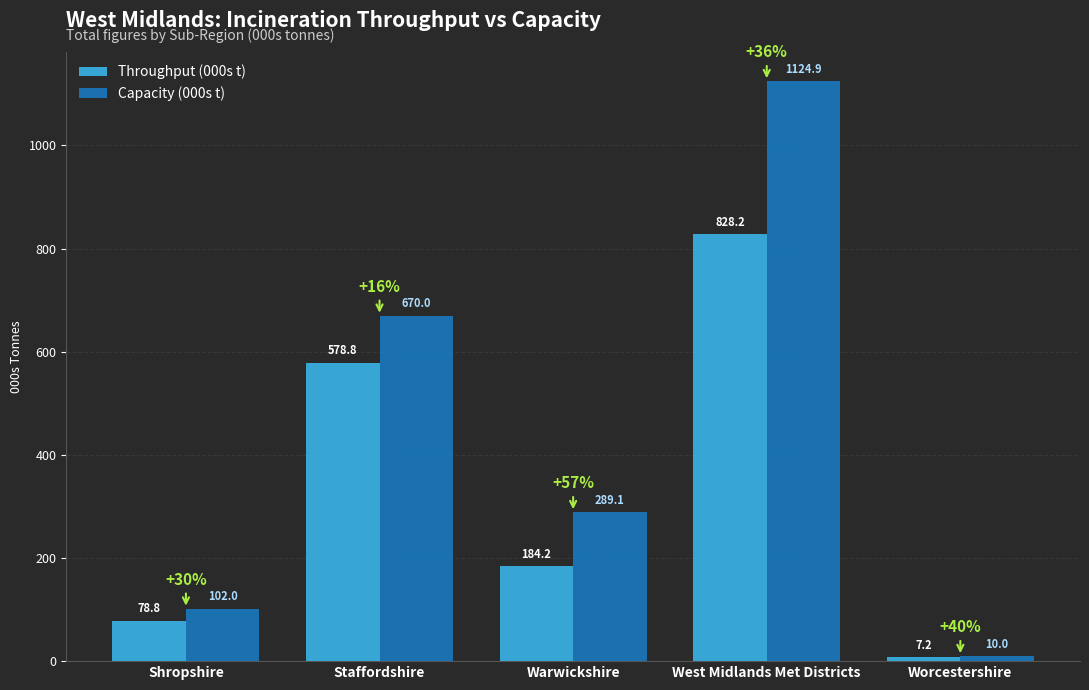

At Warwickshire, list the series in order from smallest to largest.

Throughput (000s t), Capacity (000s t)